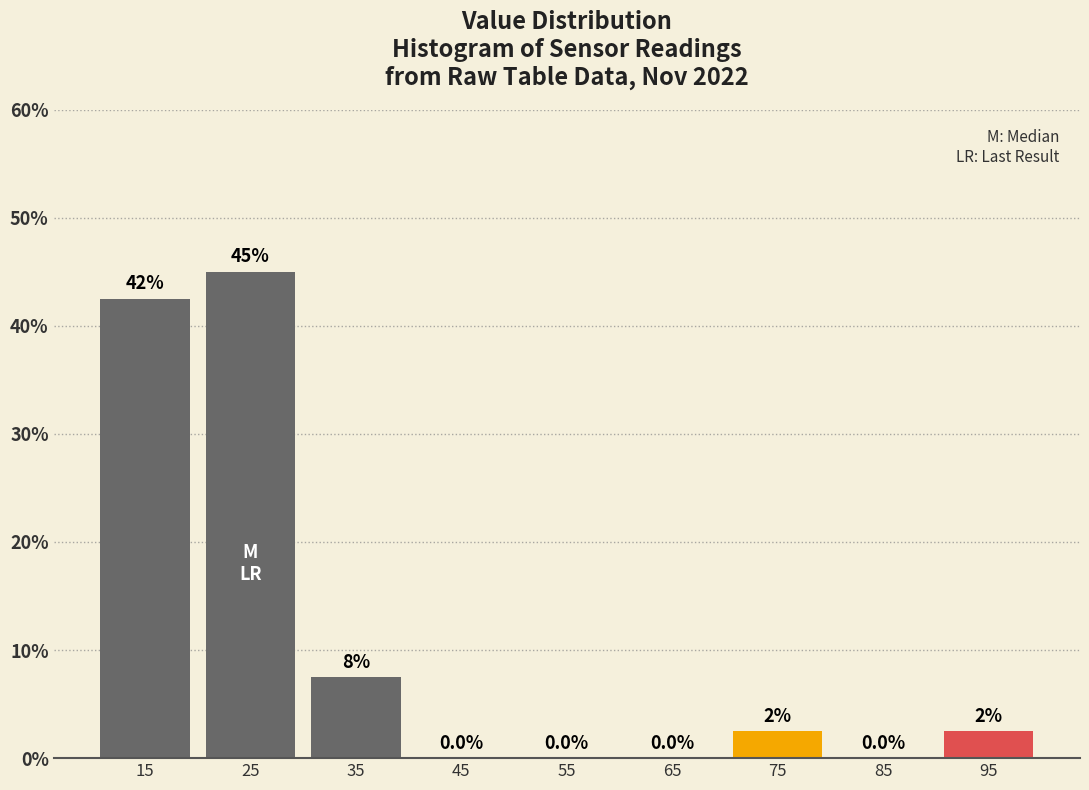

Over which range of the x-axis is the bar tallest?

20 to 30